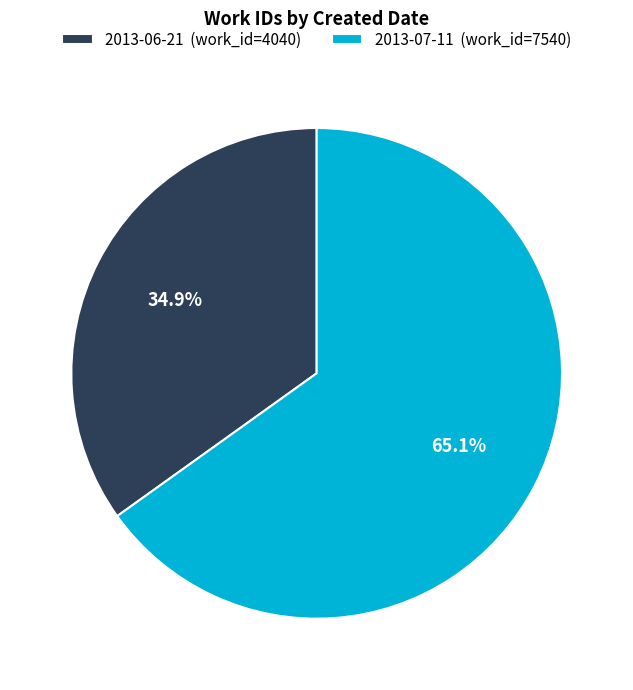

Which has a higher value, 2013-06-21 or 2013-07-11?

2013-07-11